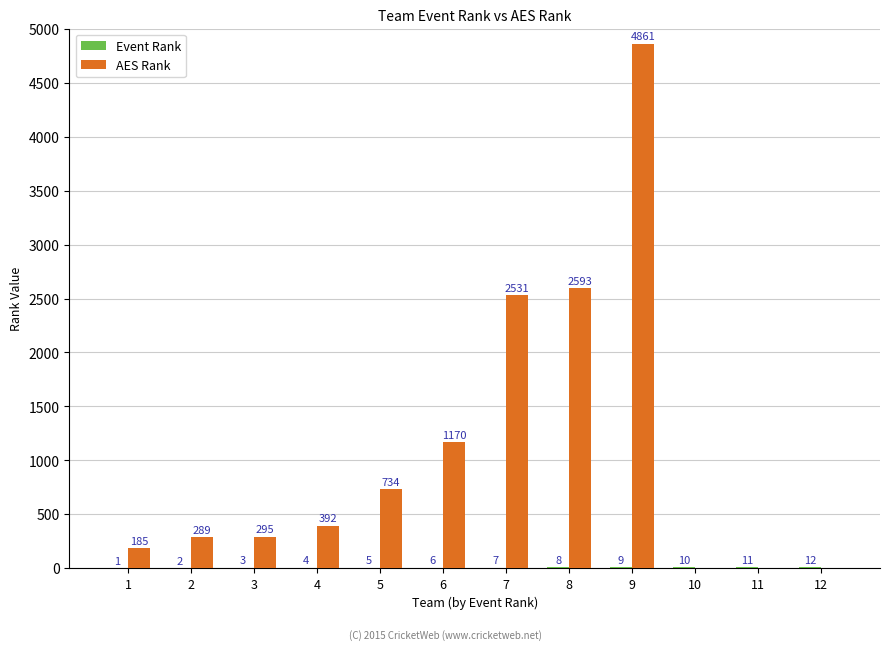

Count the number of categories in the chart.

12